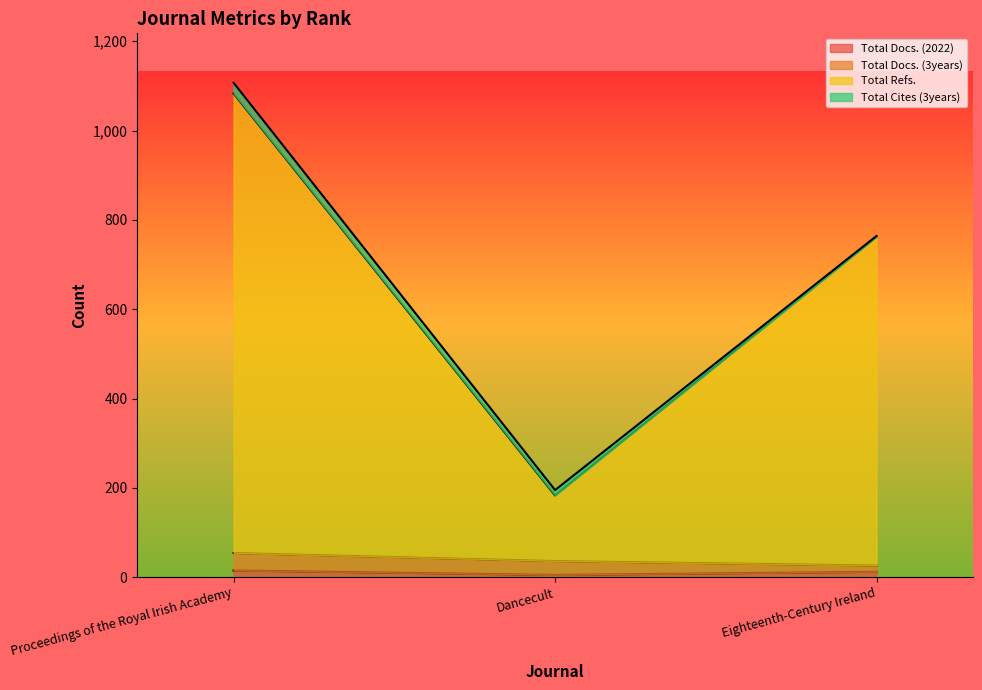

What is the label of the 3rd point from the right?

Proceedings of the Royal Irish Academy